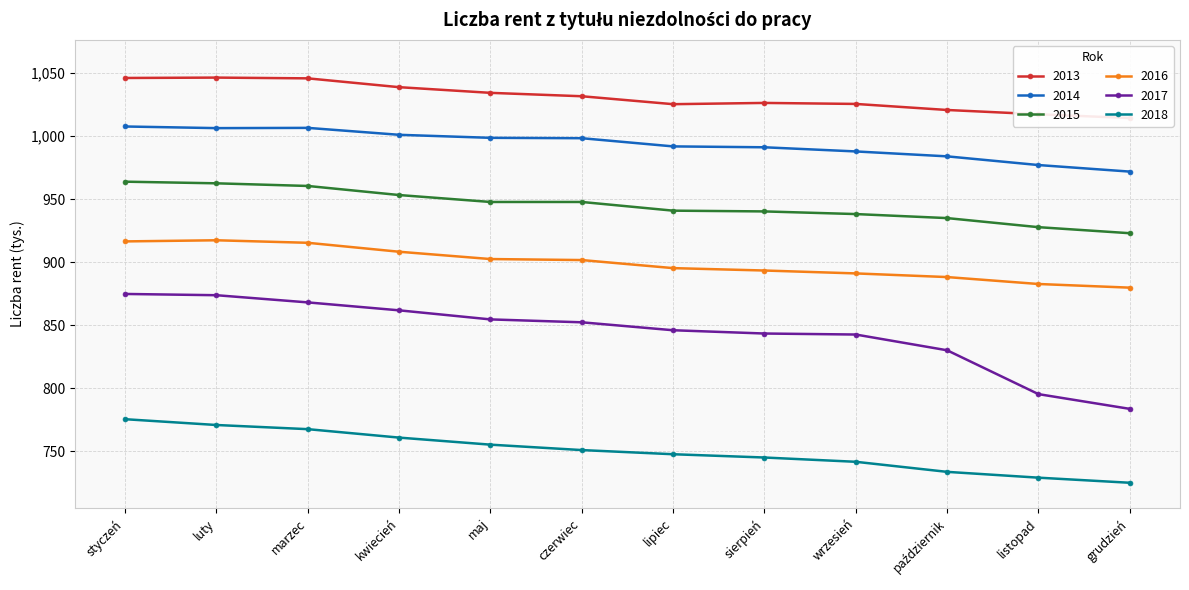

What is the maximum value for 2014?

1007.7